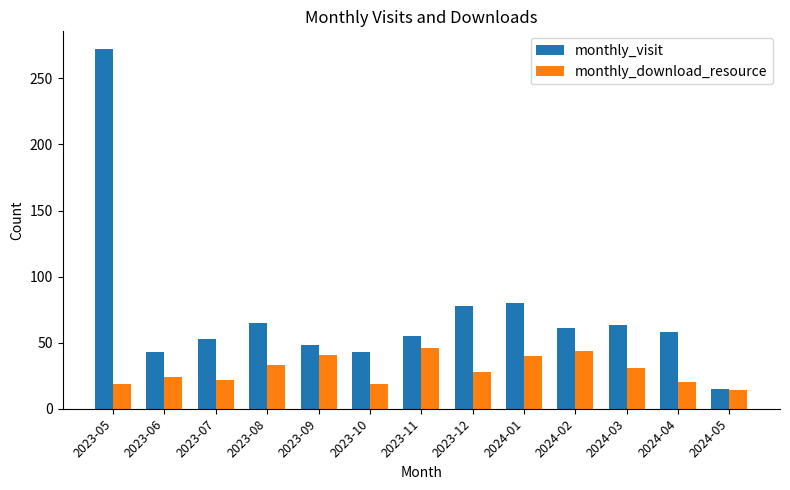

What is the sum of all monthly_visit values?

934